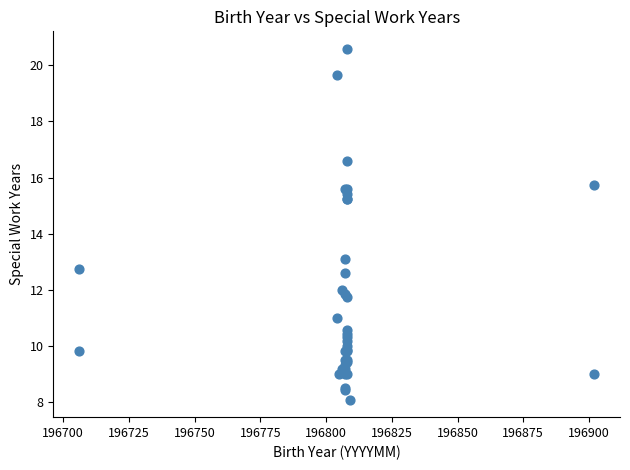

What Y value in the scatter plot is closest to 14?

13.1